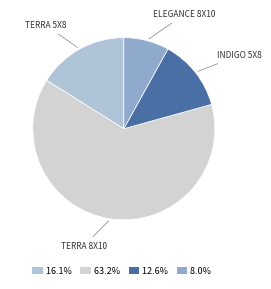

How many segments does this pie chart have?

4